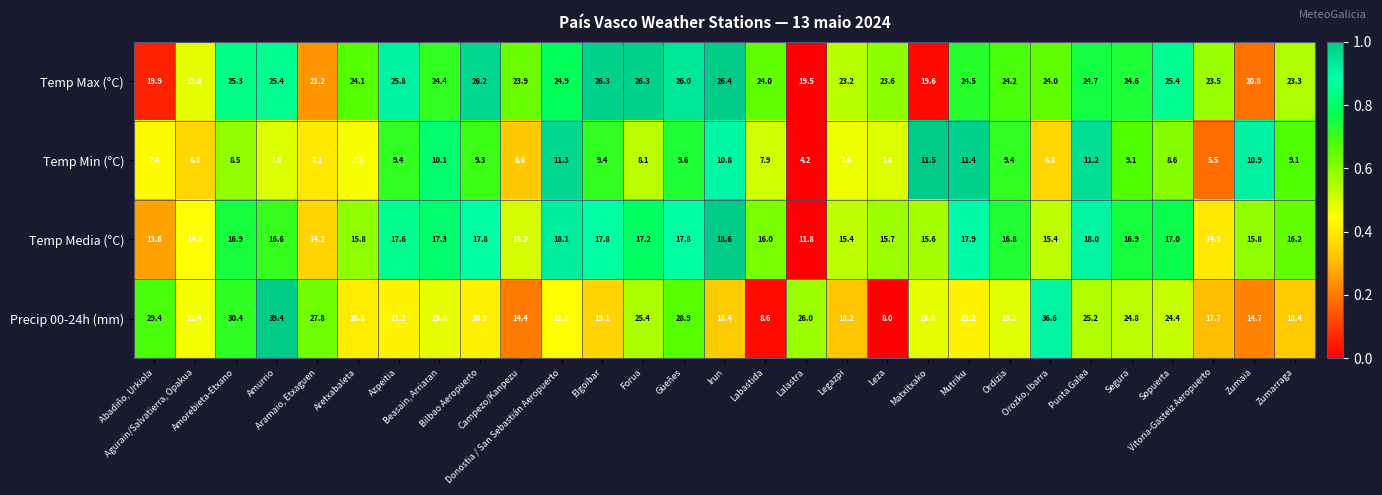

Which series has the widest spread of values?

Precip 00-24h (mm)